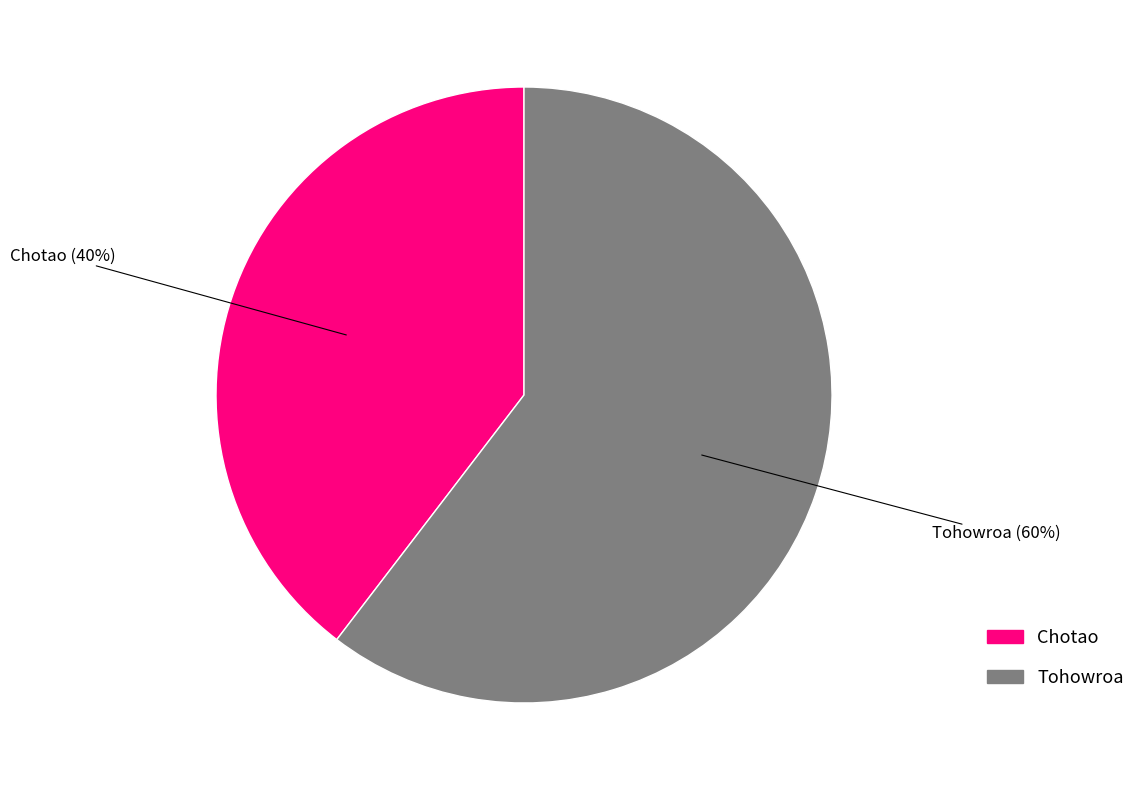

How many slices are in this pie chart?

2